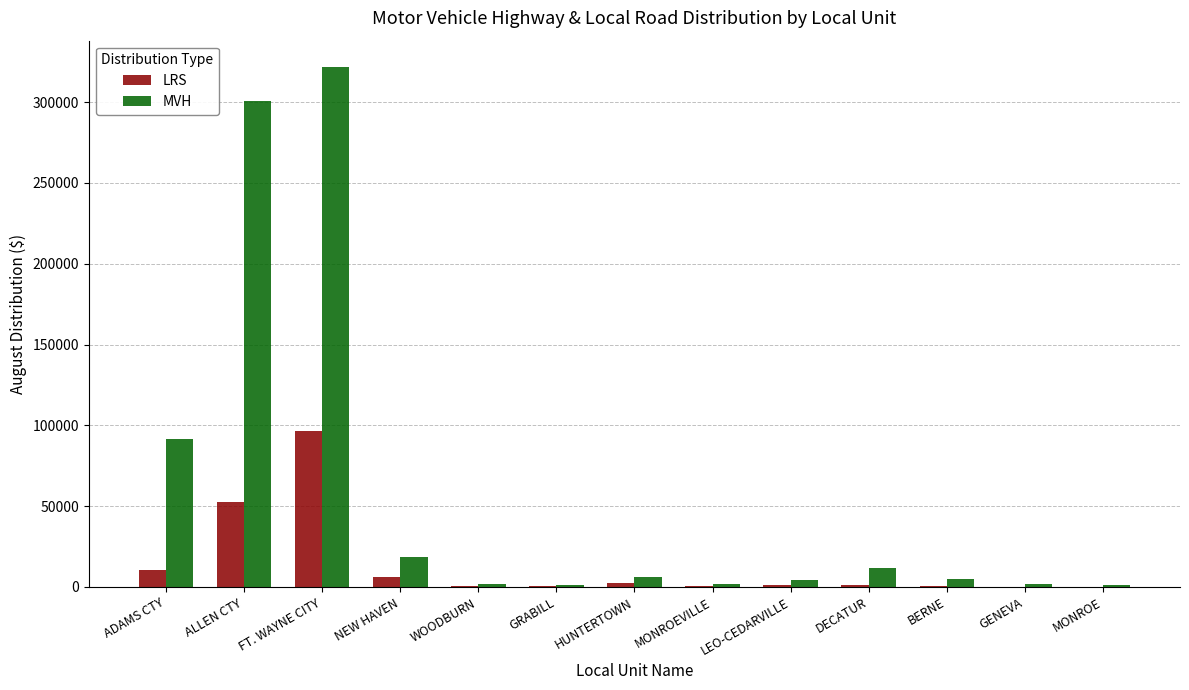

At which label is LRS closest to 48350?

ALLEN CTY